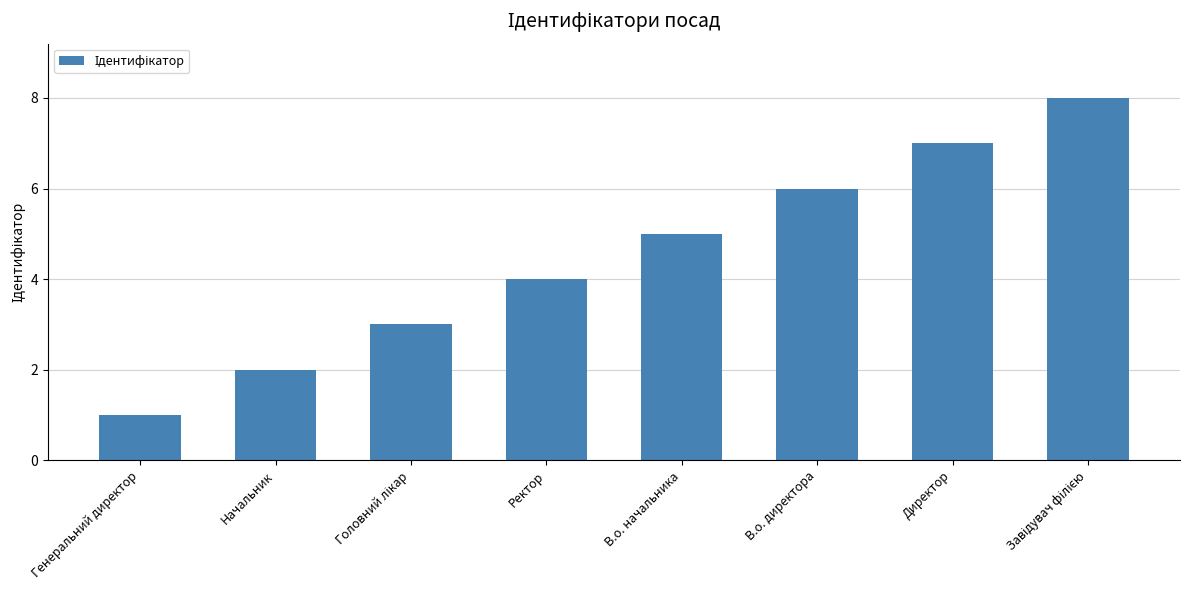

True or false: the data shows 8 at В.о. начальника.

False